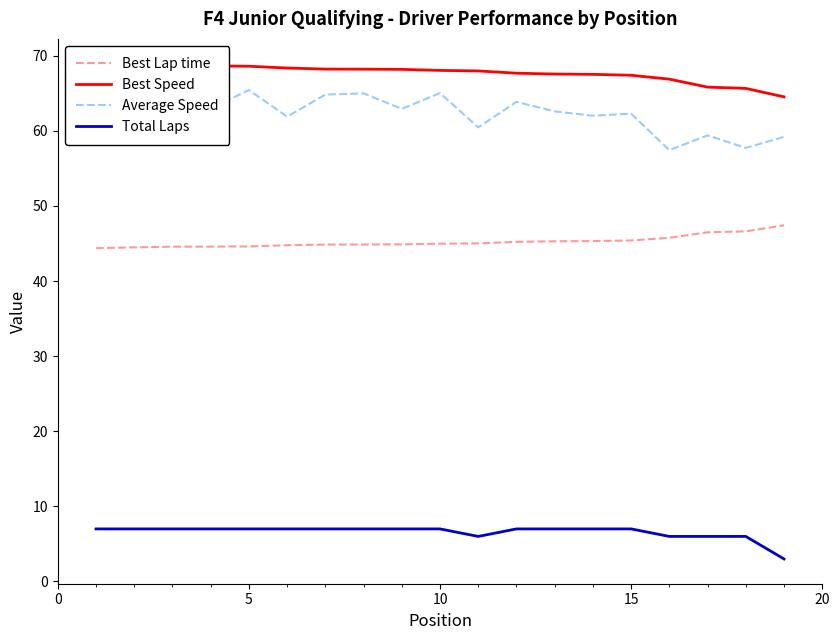

The value of Total Laps at 10 is 3.7. True or false?

False